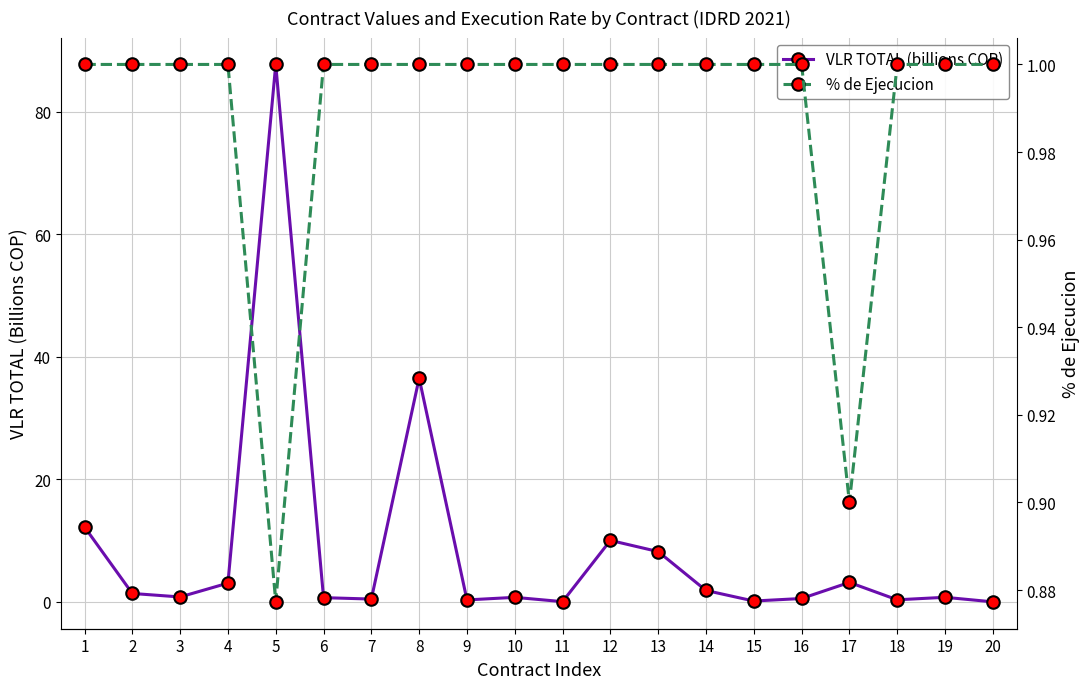

Read the % de Ejecucion value at 12.

1.0